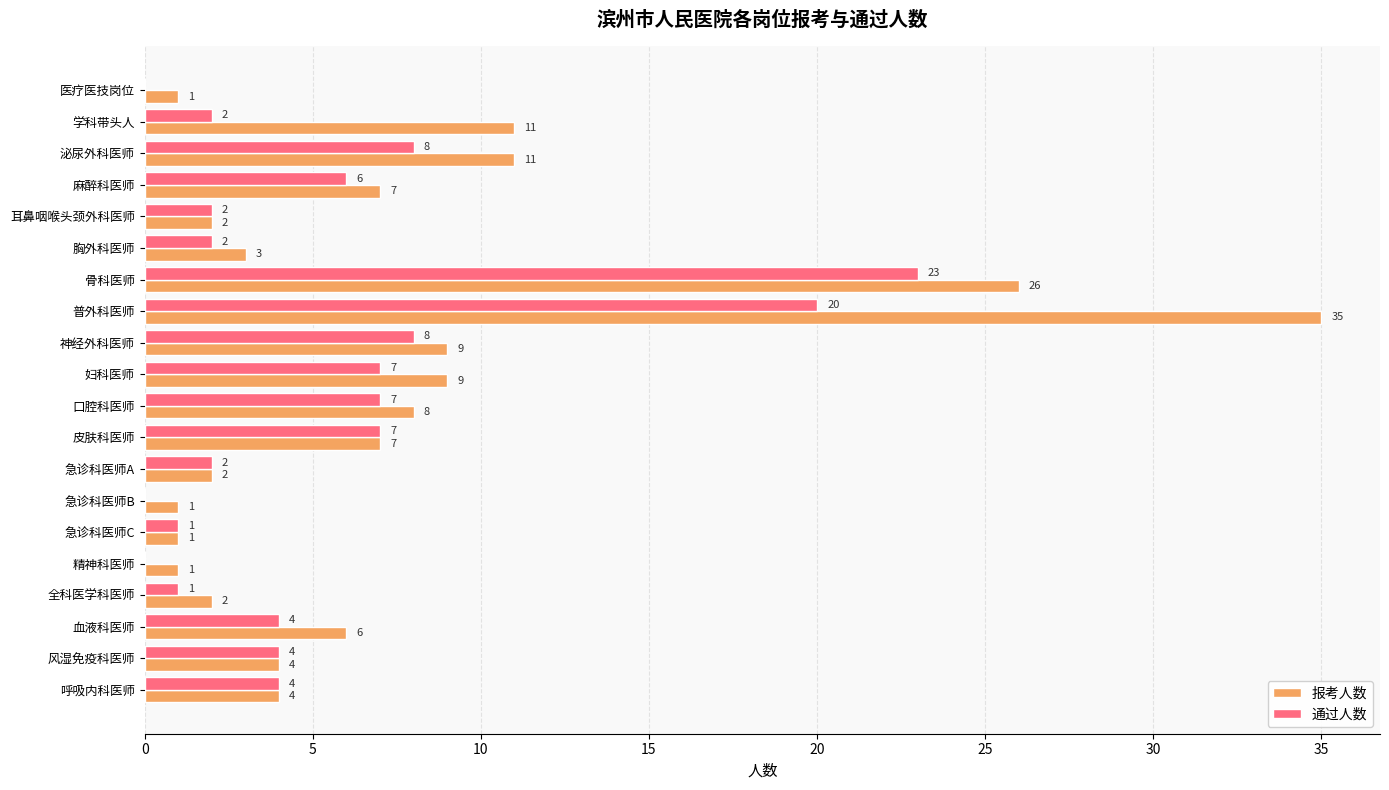

Which category has the highest value in the 通过人数 series?

骨科医师